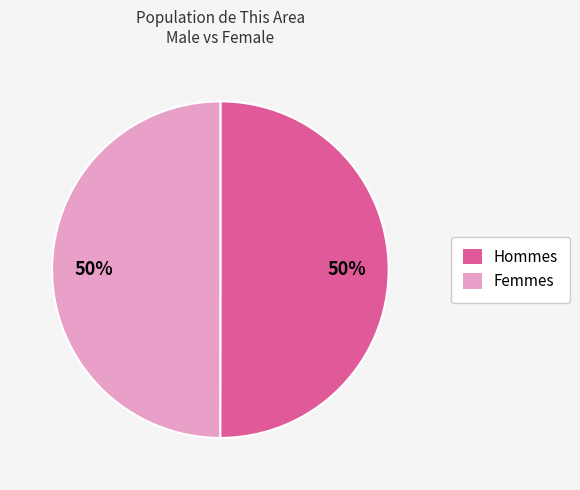

Is it true that Femmes is 50% of the pie?

True